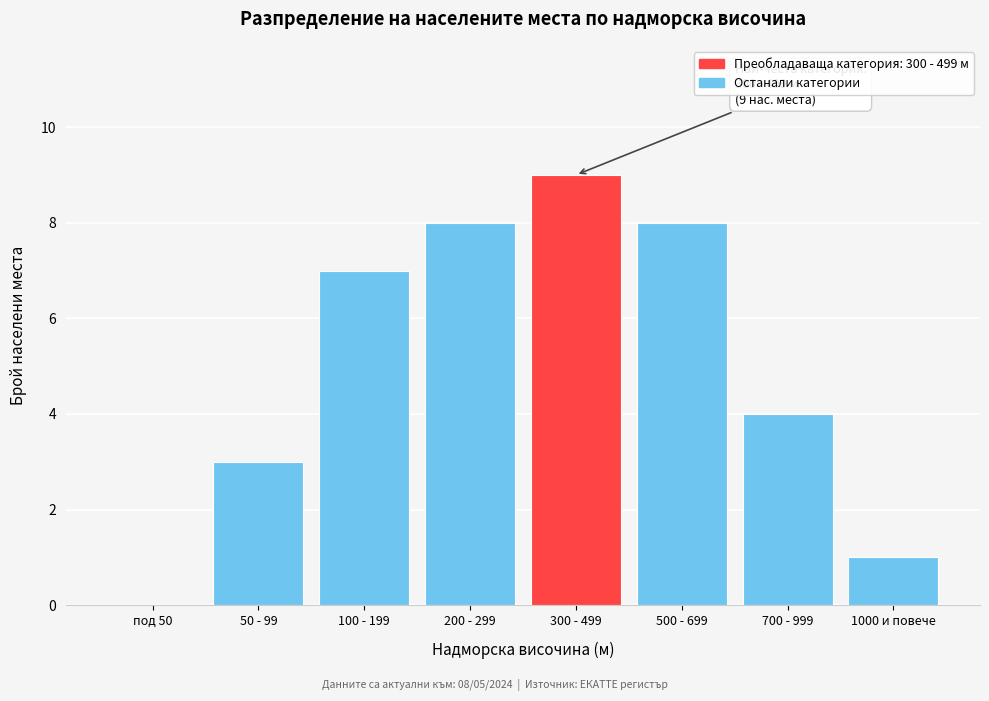

Reading left to right, list all the values displayed in this chart.

под 50=0	50 - 99=3	100 - 199=7	200 - 299=8	300 - 499=9	500 - 699=8	700 - 999=4	1000 и повече=1